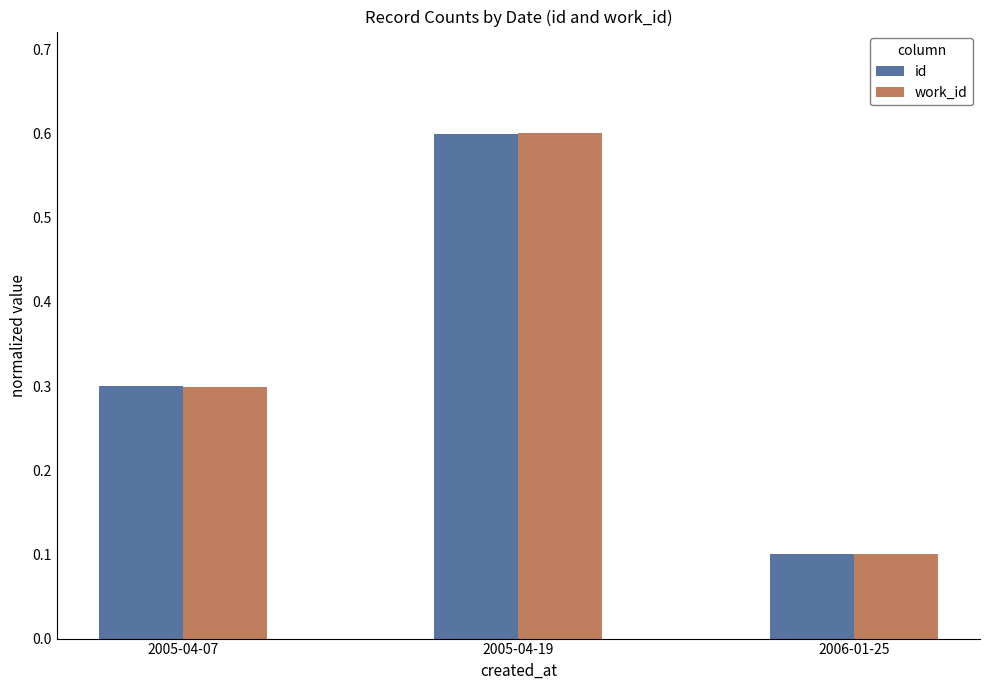

What is the label of the 2nd bar from the right?

2005-04-19